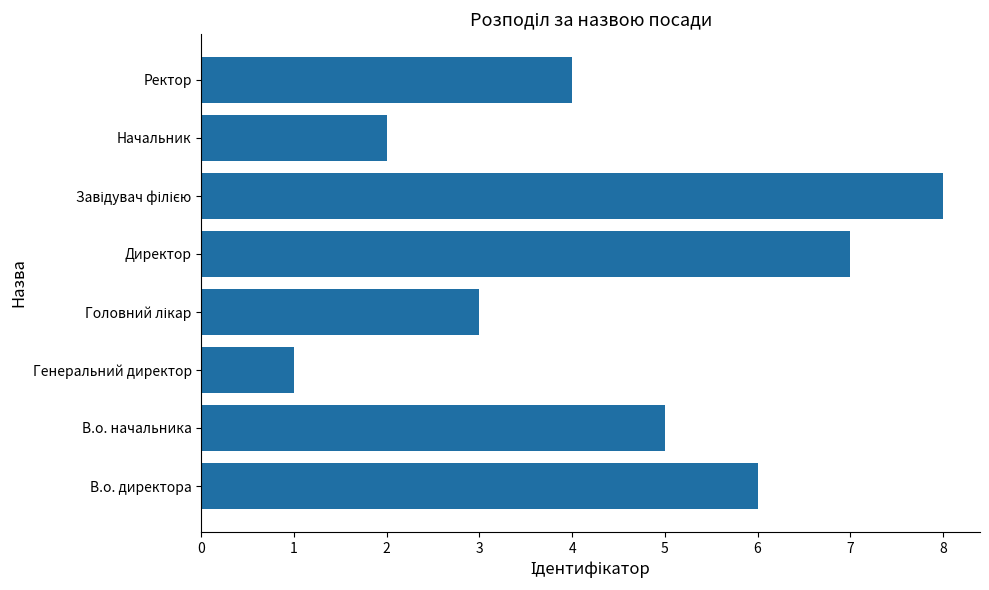

Reading bottom to top, list all the values displayed in this chart.

6	5	1	3	7	8	2	4